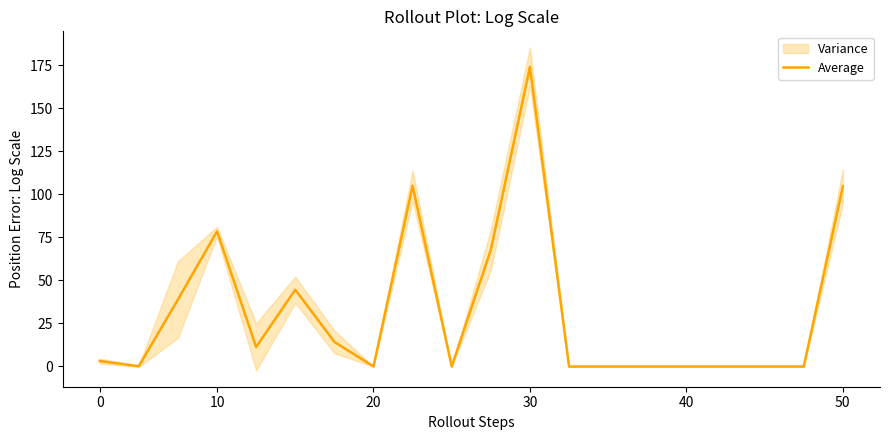

What is the difference between the values at 10 and 6?

53.4